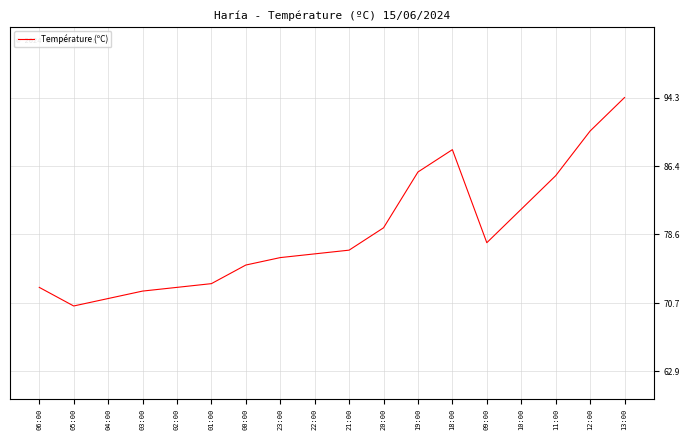

The value at 13:00 is 22.1. True or false?

True